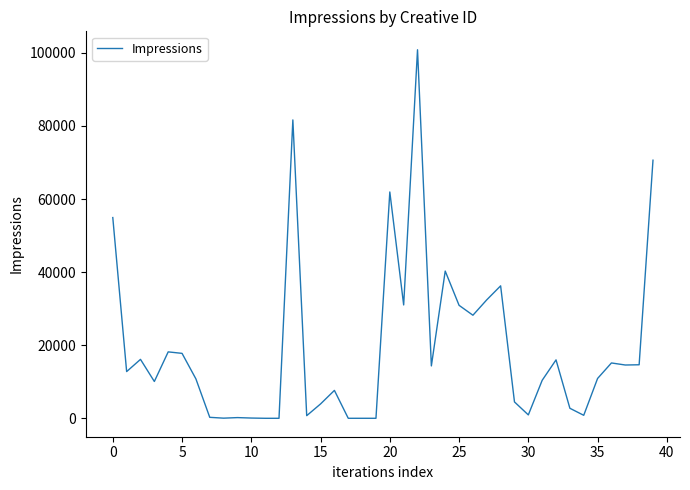

What is the difference between the maximum and minimum values?

100835